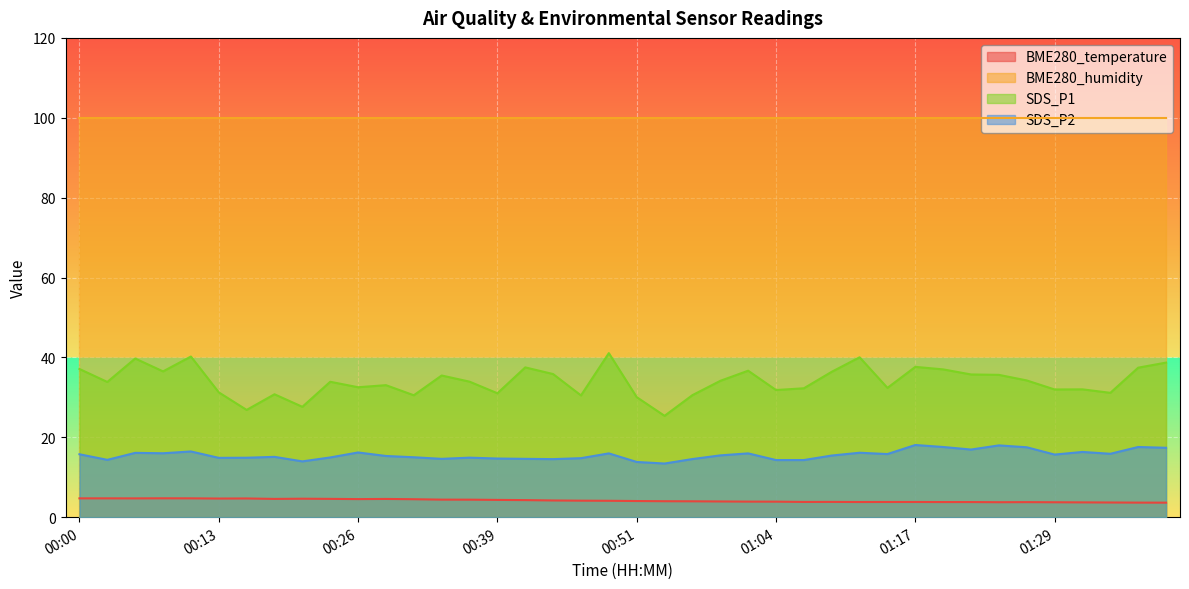

True or false: SDS_P1 and BME280_humidity intersect in this chart.

False